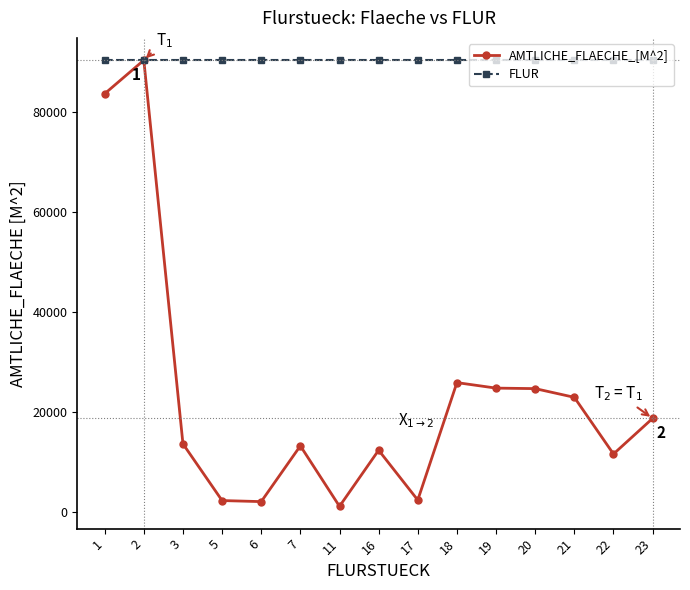

Which series has the largest total across all categories?

FLUR